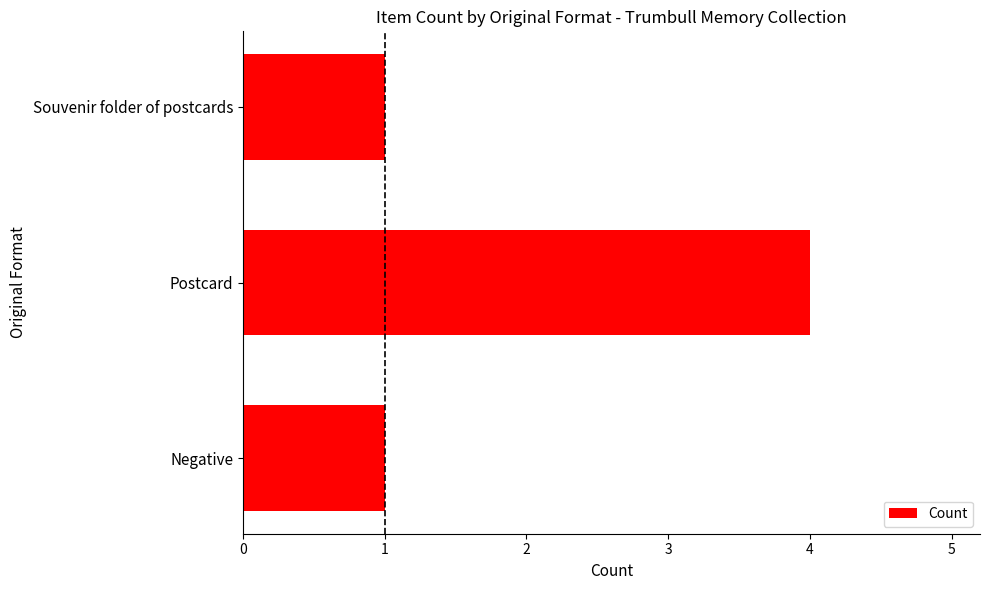

What is the minimum value shown in the chart?

1